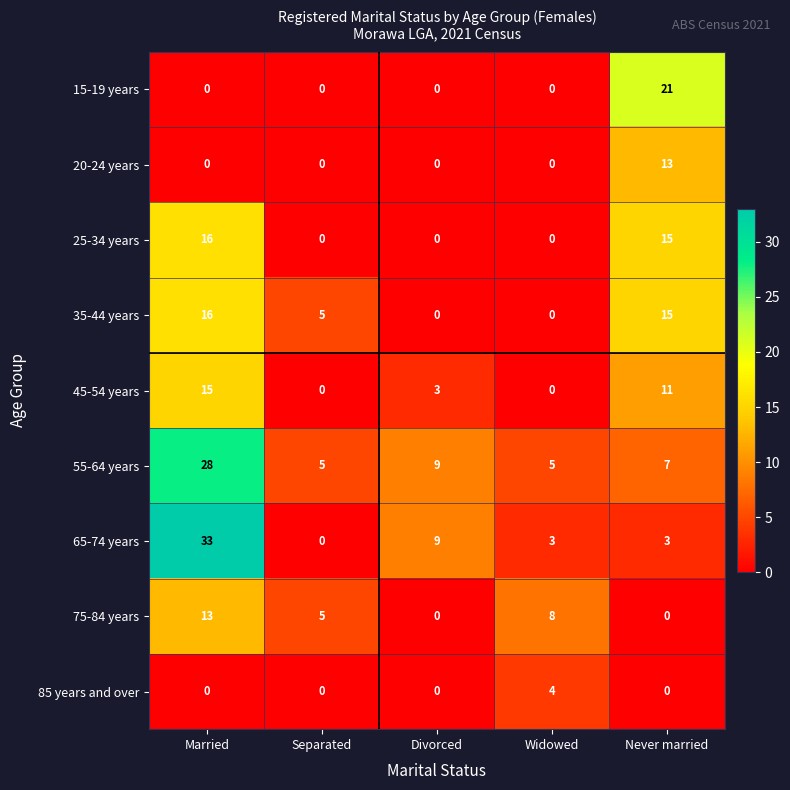

What is the difference between the 65-74 years values at Widowed and Separated?

3